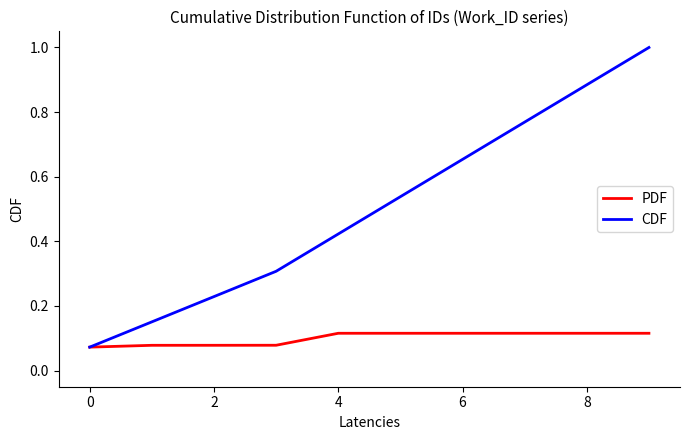

How many lines are shown in the chart?

2